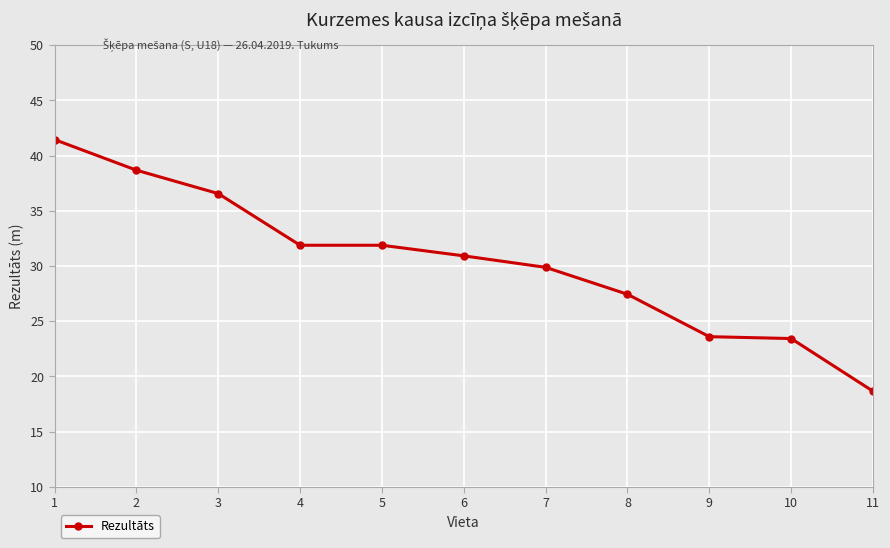

How many lines are shown in the chart?

1